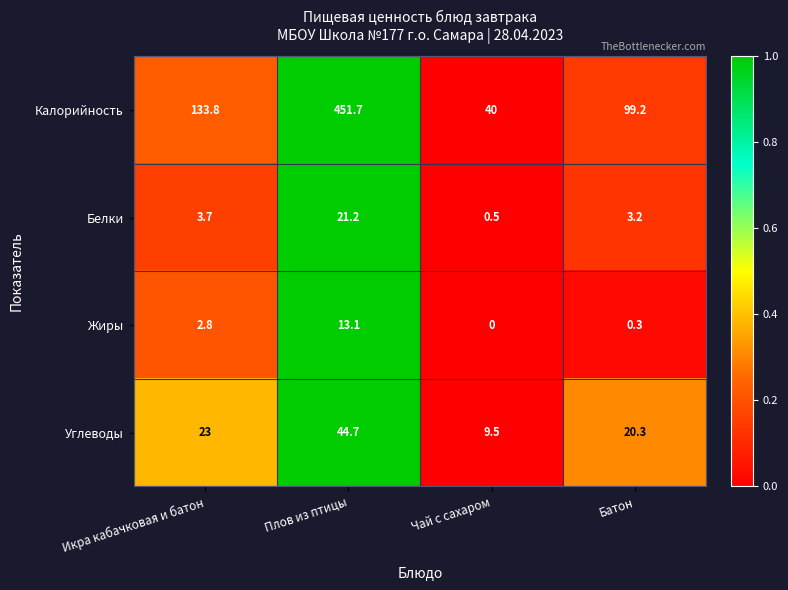

Which series has the largest range (max minus min)?

Калорийность